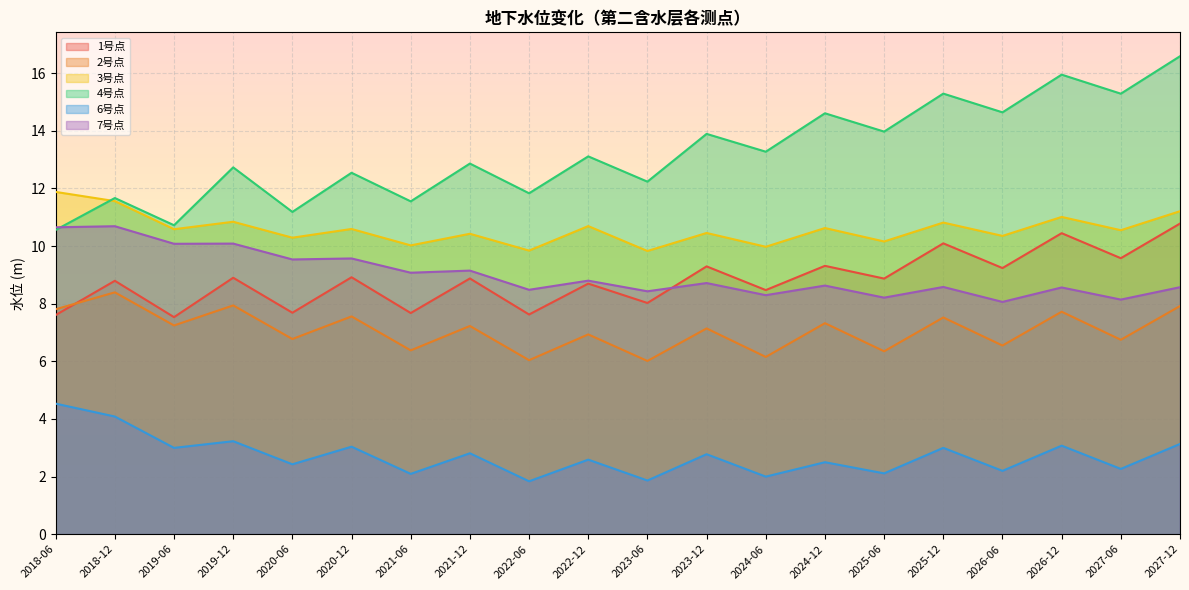

Rank the series by their maximum value, from lowest to highest.

6号点, 2号点, 7号点, 1号点, 3号点, 4号点